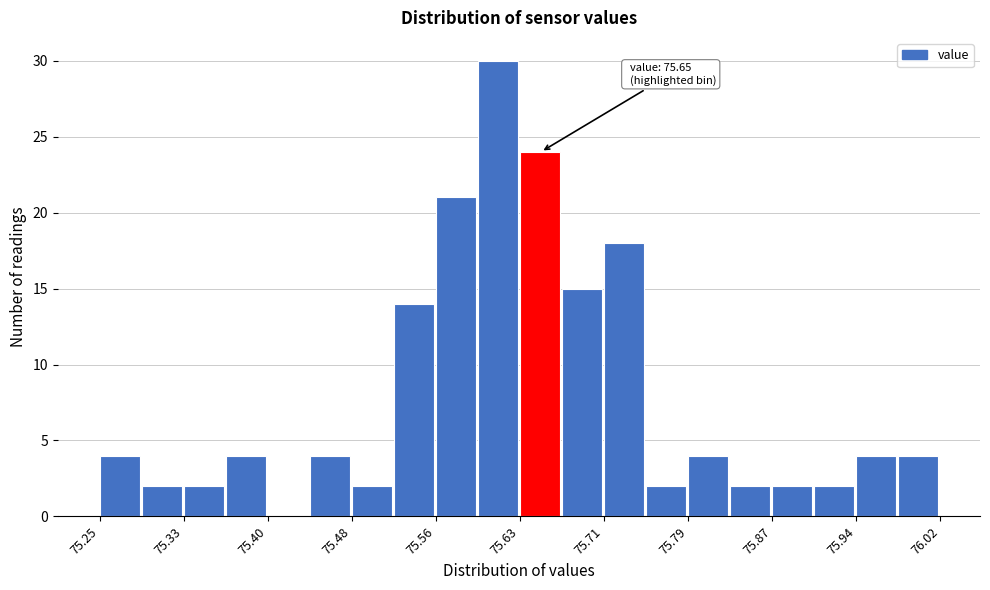

Read against the x-axis, roughly where is the centre of the tallest bar?

75.61